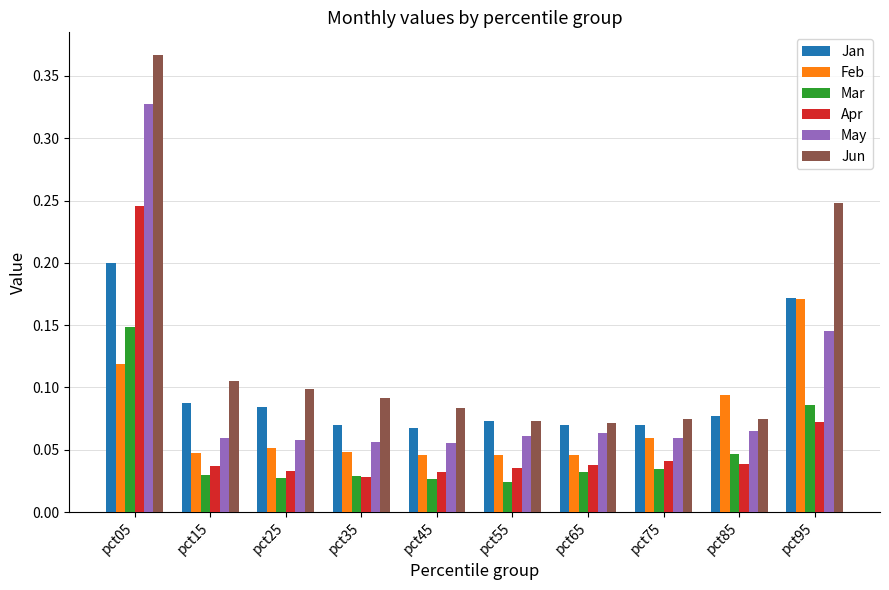

Count the May values in the range 0 to 1.

10